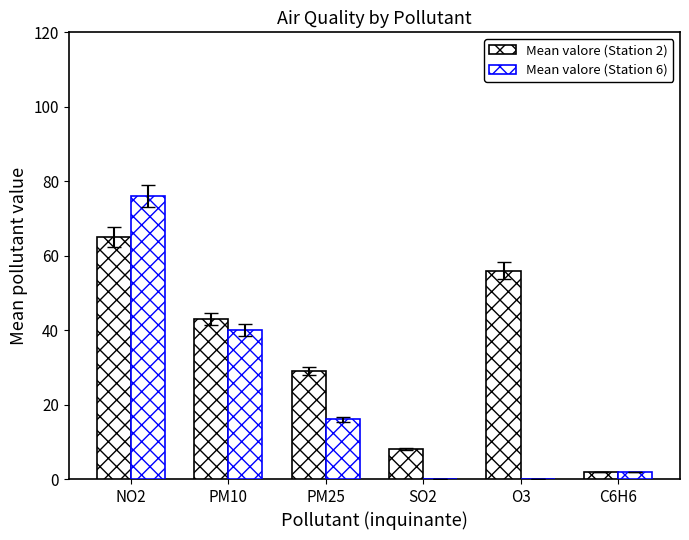

Are the bars grouped side by side (vs. stacked)?

Yes